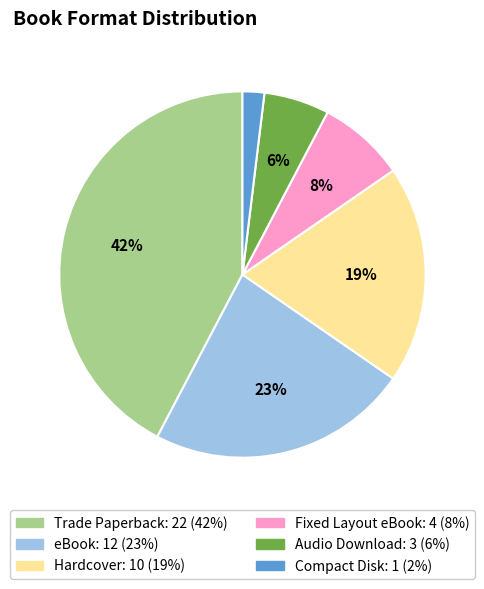

Is there a majority slice in this chart?

No